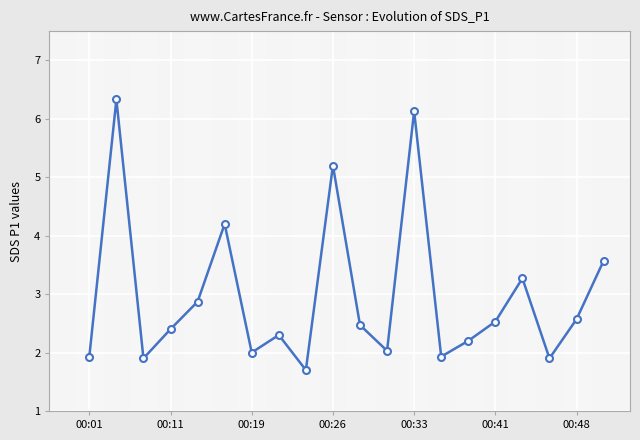

Reading left to right, list all the values displayed in this chart.

1.9	6.3	1.9	2.4	2.9	4.2	2.0	2.3	1.7	5.2	2.5	2.0	6.1	1.9	2.2	2.5	3.3	1.9	2.6	3.6